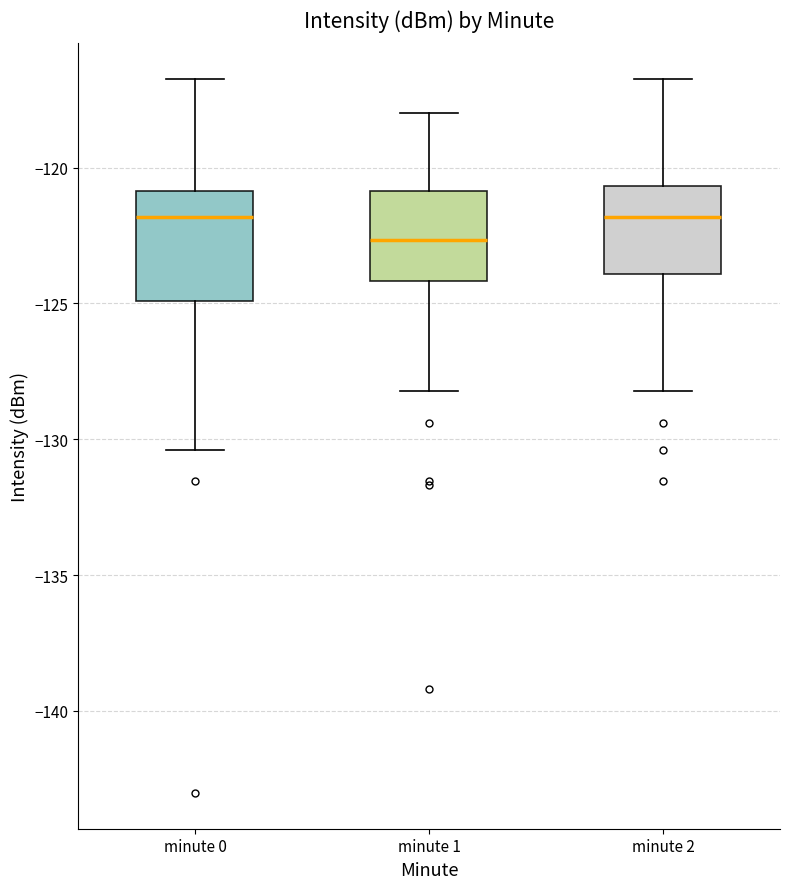

Which box is the tallest, from its lower edge to its upper edge?

minute 0